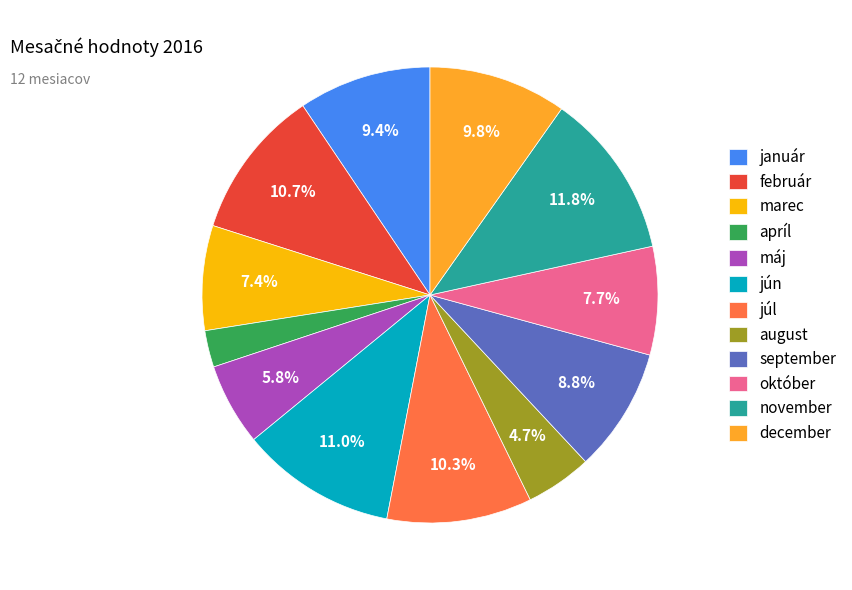

Is the sum of február and apríl greater than half?

No